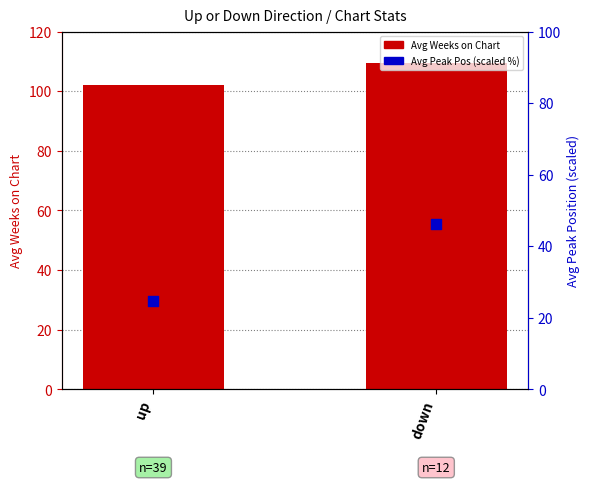

At which category is the sum across all series the highest?

down